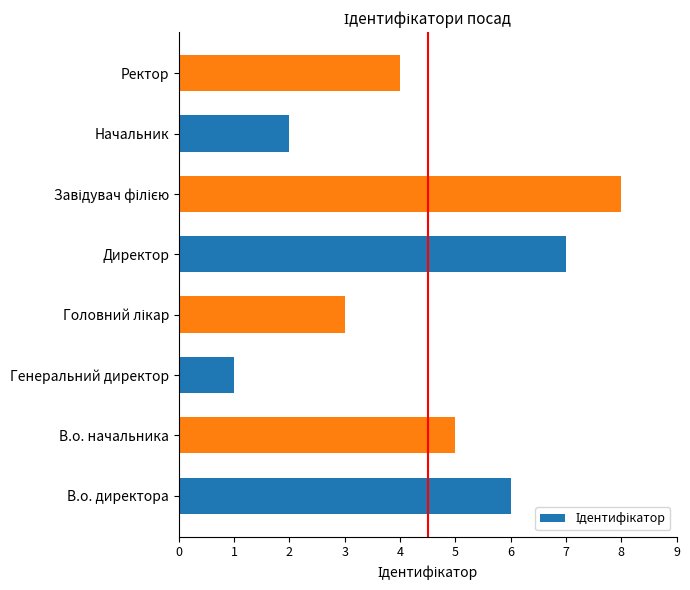

Reading bottom to top, what are all the values shown in this chart?

6	5	1	3	7	8	2	4